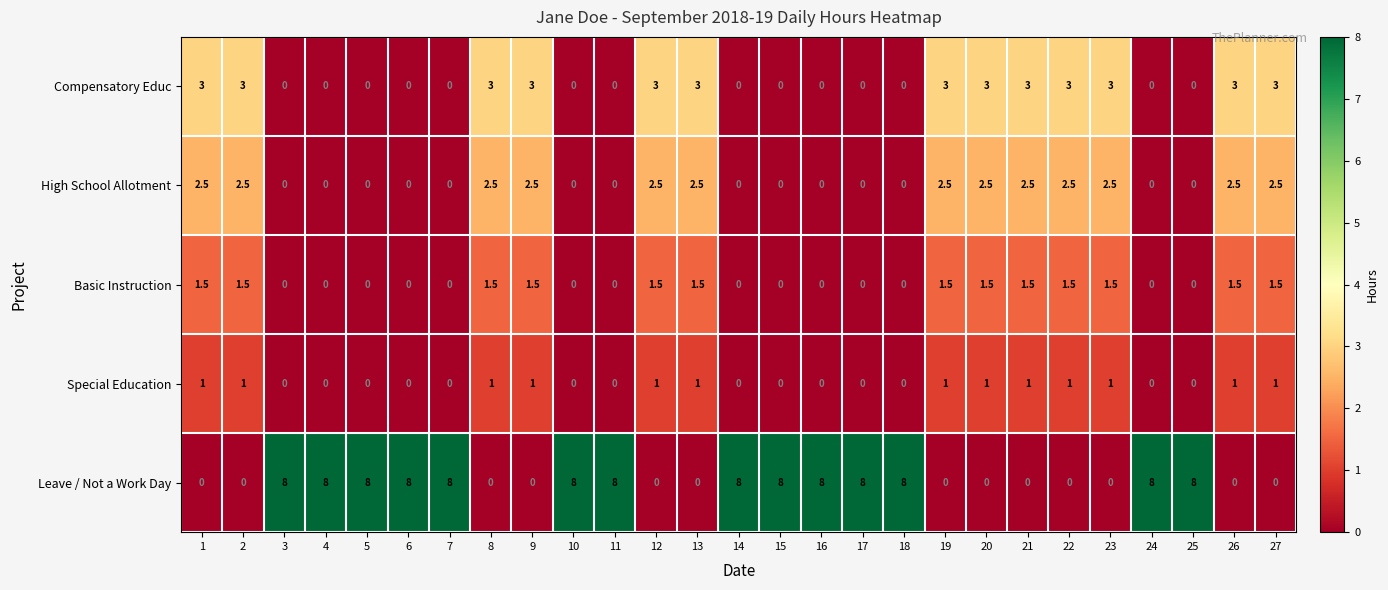

Which series has the largest total across all categories?

Leave / Not a Work Day